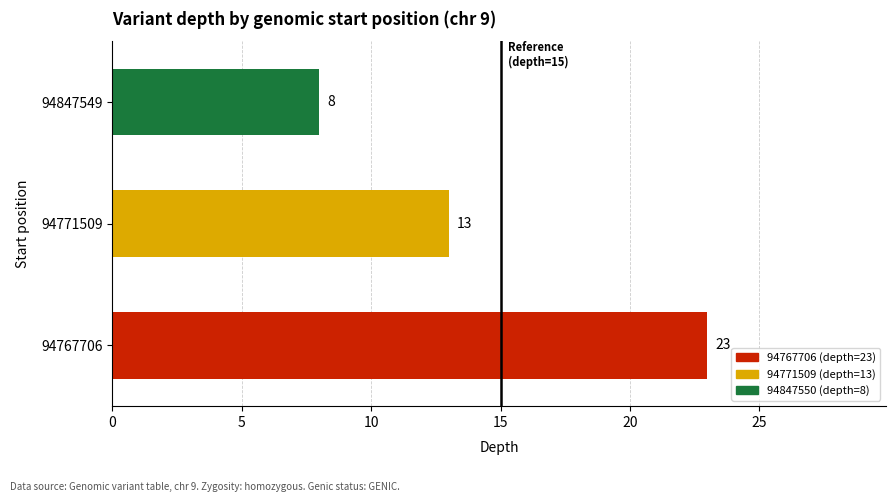

At which label is the value closest to 15?

94771509